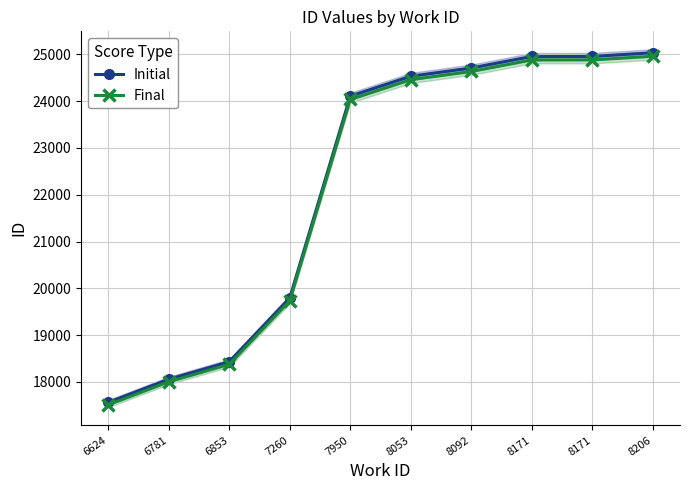

At which category does the chart reach its minimum across all series?

6624